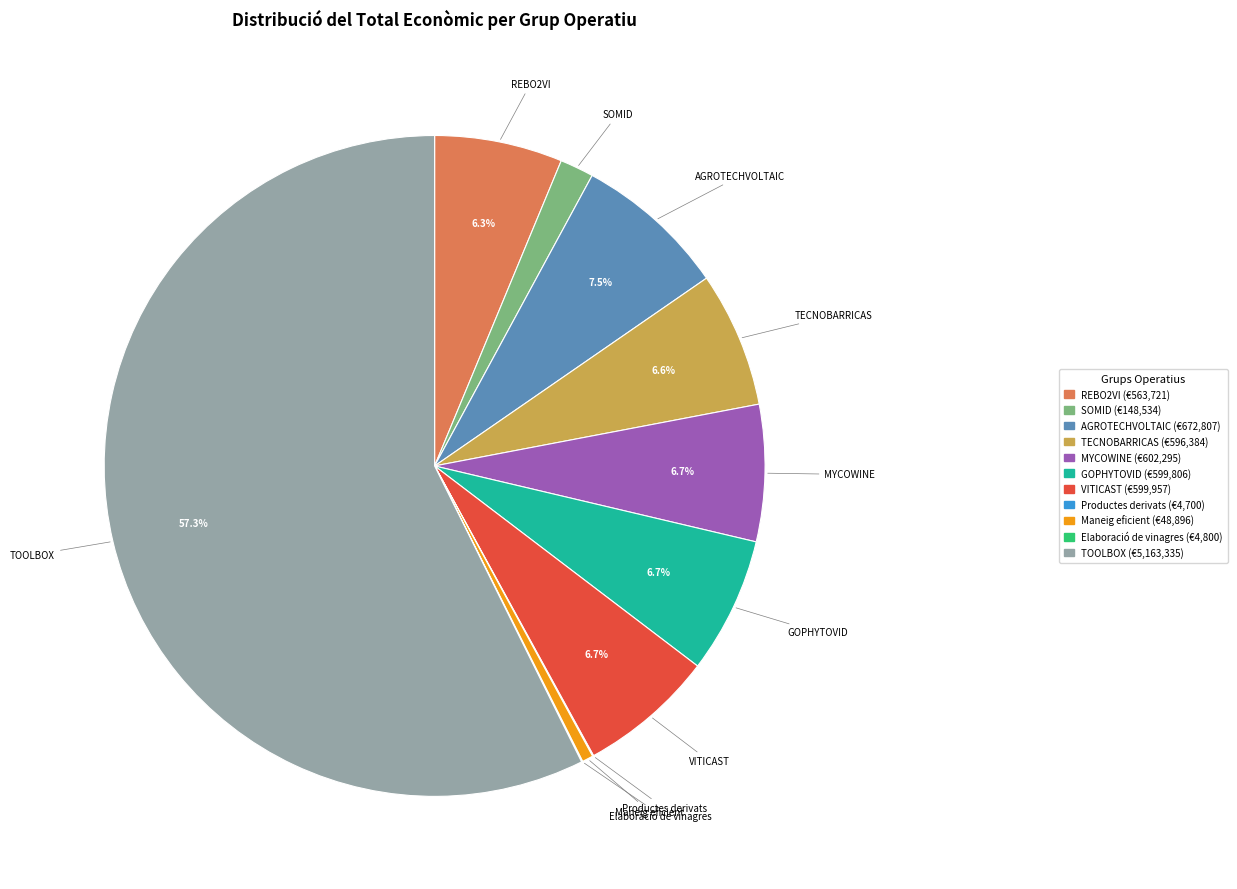

What is the ratio of the value at TECNOBARRICAS to the value at AGROTECHVOLTAIC?

0.9